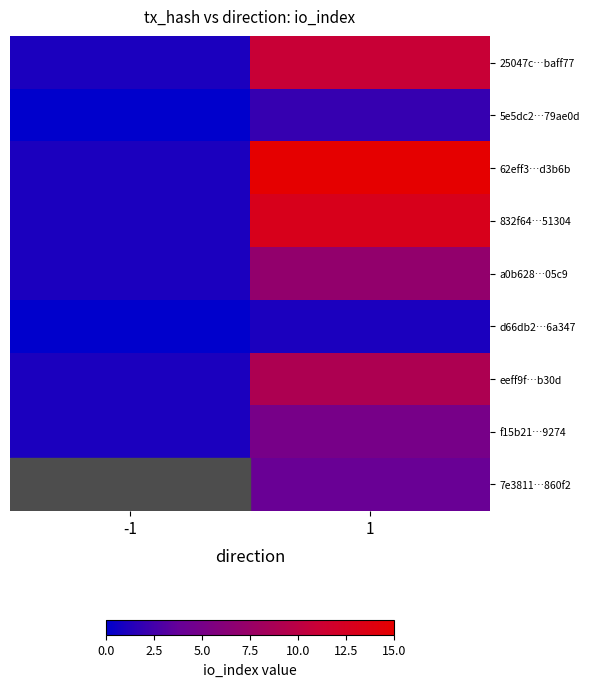

What is the difference between the maximum and minimum values in the 832f64…51304 series?

12.0